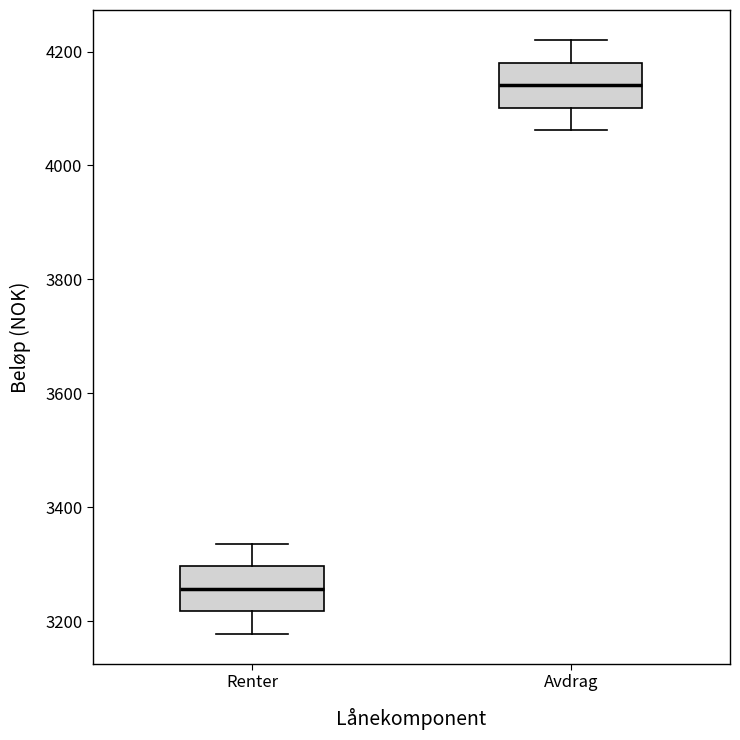

Reading left to right, read every box against the y-axis: the position of its median line, the range the box covers, and the ends of its whiskers. The values are not printed on the chart, so give them approximately, as read against the axis.

Renter: median 3260, box 3220 to 3300, whiskers 3180 to 3340
Avdrag: median 4140, box 4100 to 4180, whiskers 4060 to 4220